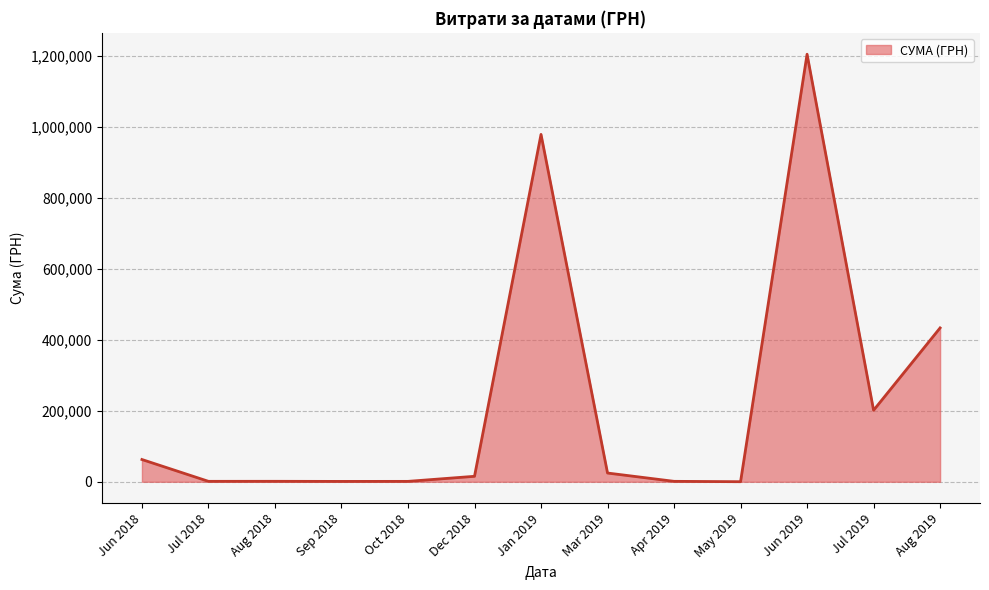

Is it true that the value at Jun 2019 is 328846.0?

False